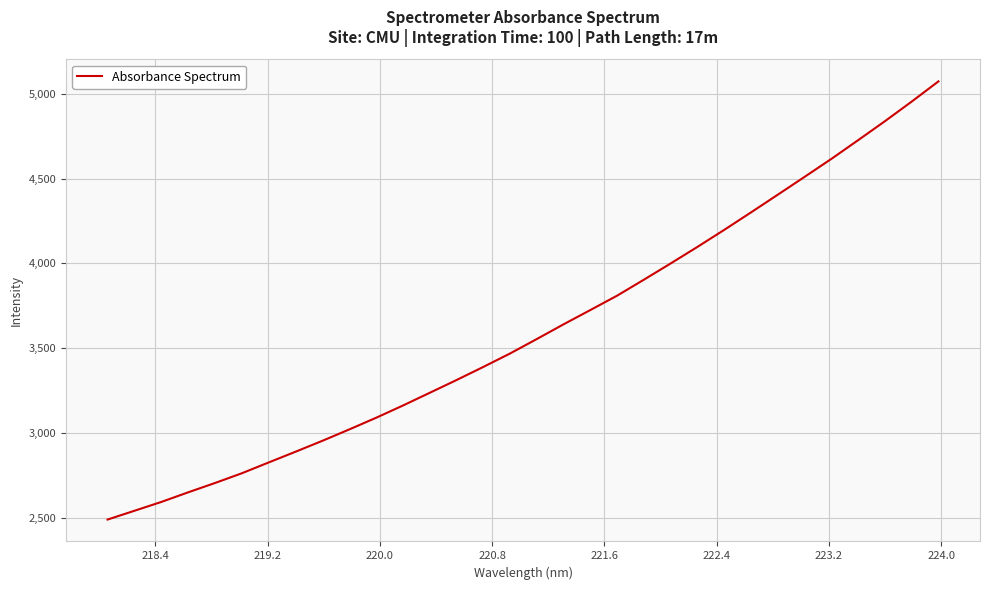

What is the average value?

3607.1